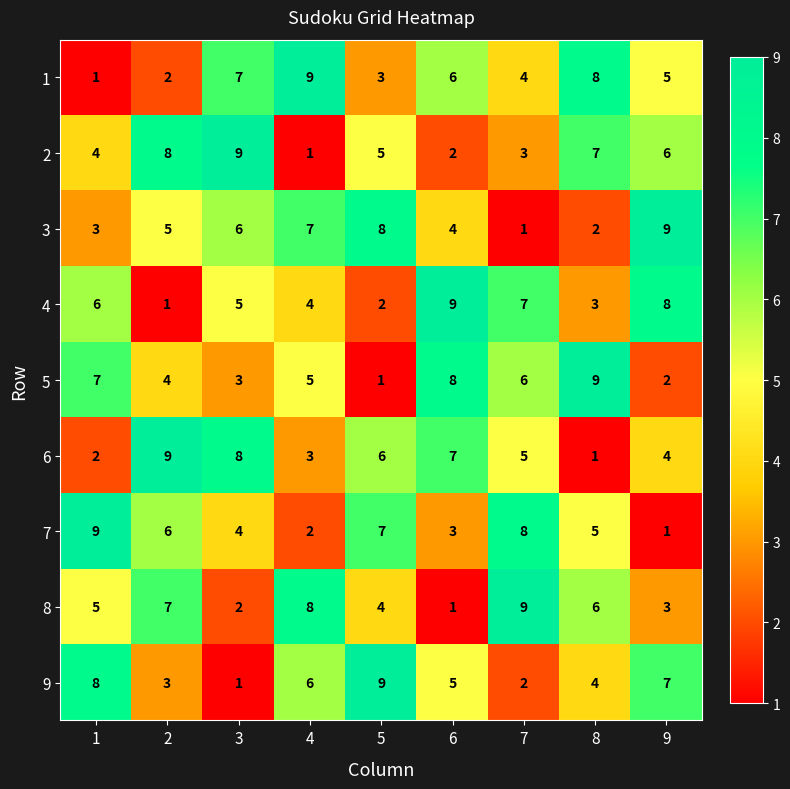

Rank the series at 5 from lowest to highest value.

5, 4, 1, 8, 2, 6, 7, 3, 9